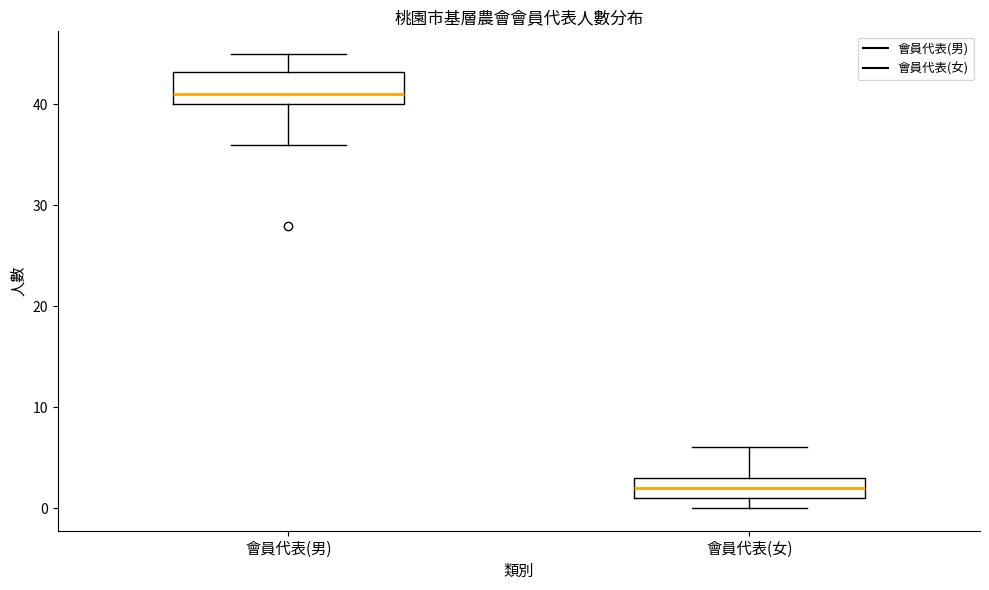

Comparing the boxes themselves (not the whiskers), which one is the tallest?

會員代表(男)